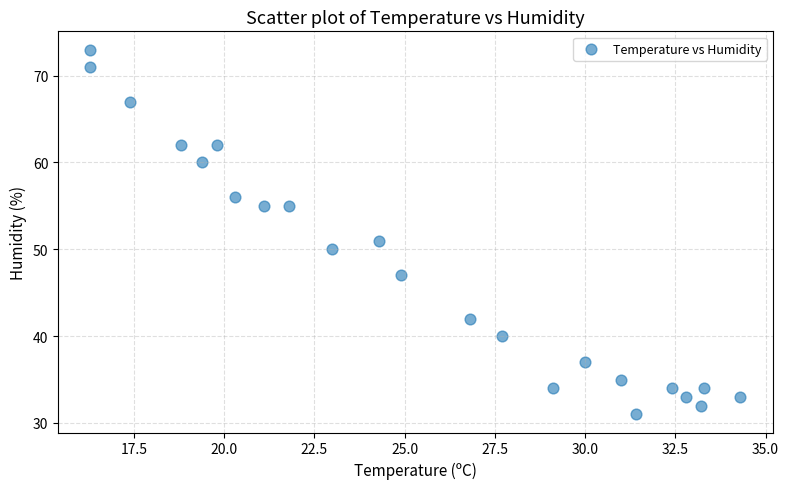

What is the range of Y values (max minus min)?

42